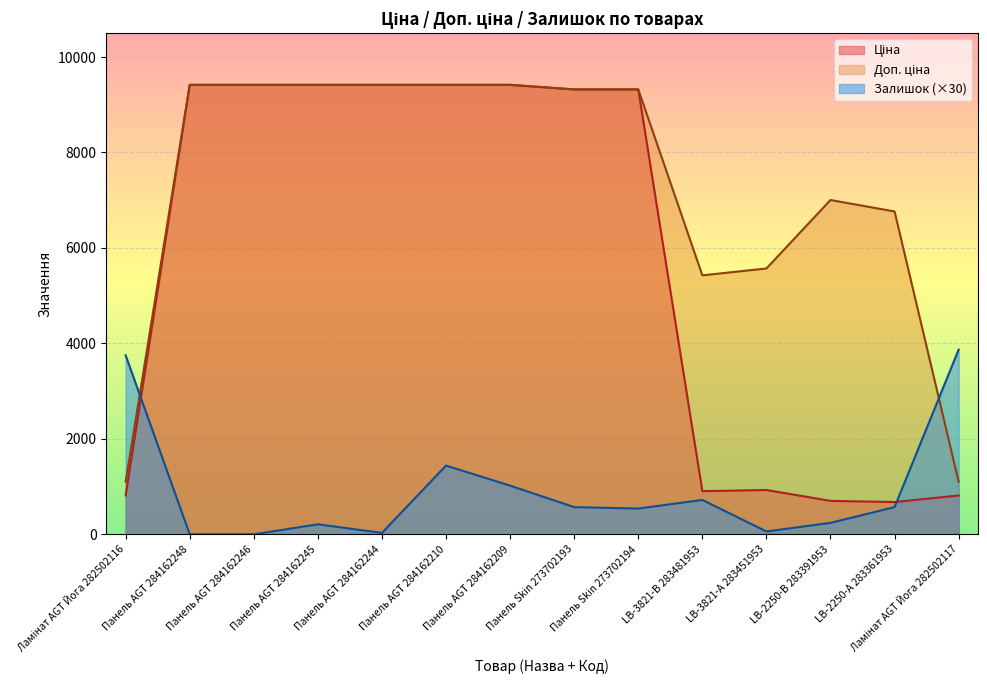

How many lines are shown in the chart?

3